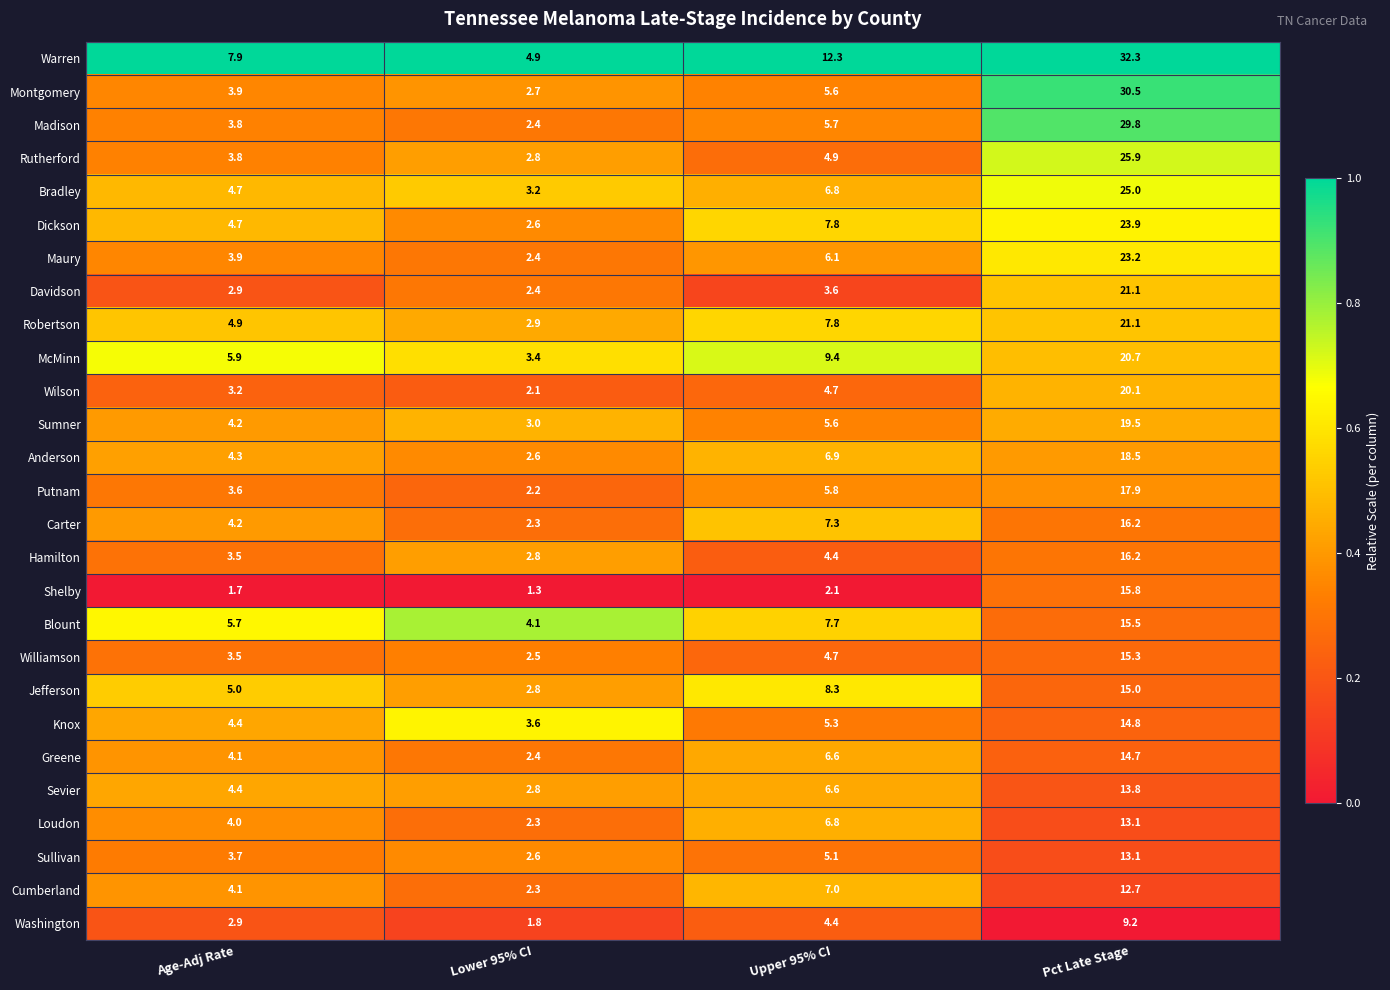

Which series changed the most between Lower 95% CI and Upper 95% CI?

Warren